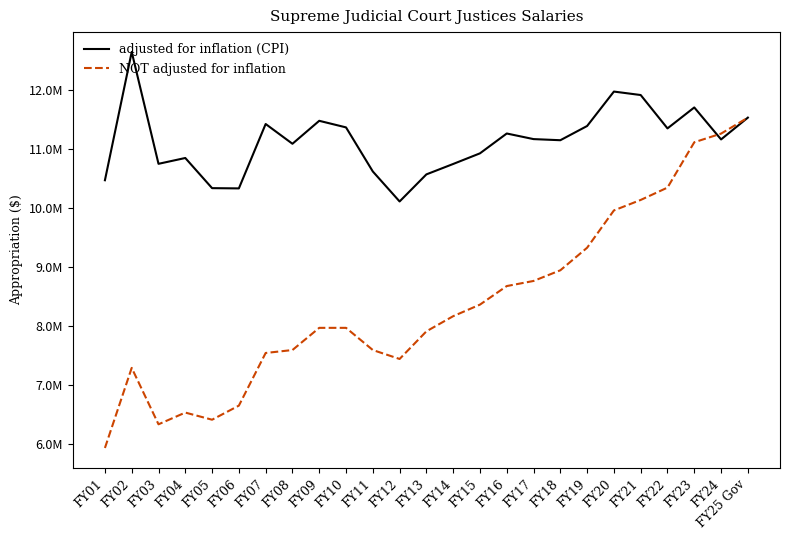

Is it true that NOT adjusted for inflation equals 10347781 at FY22?

True